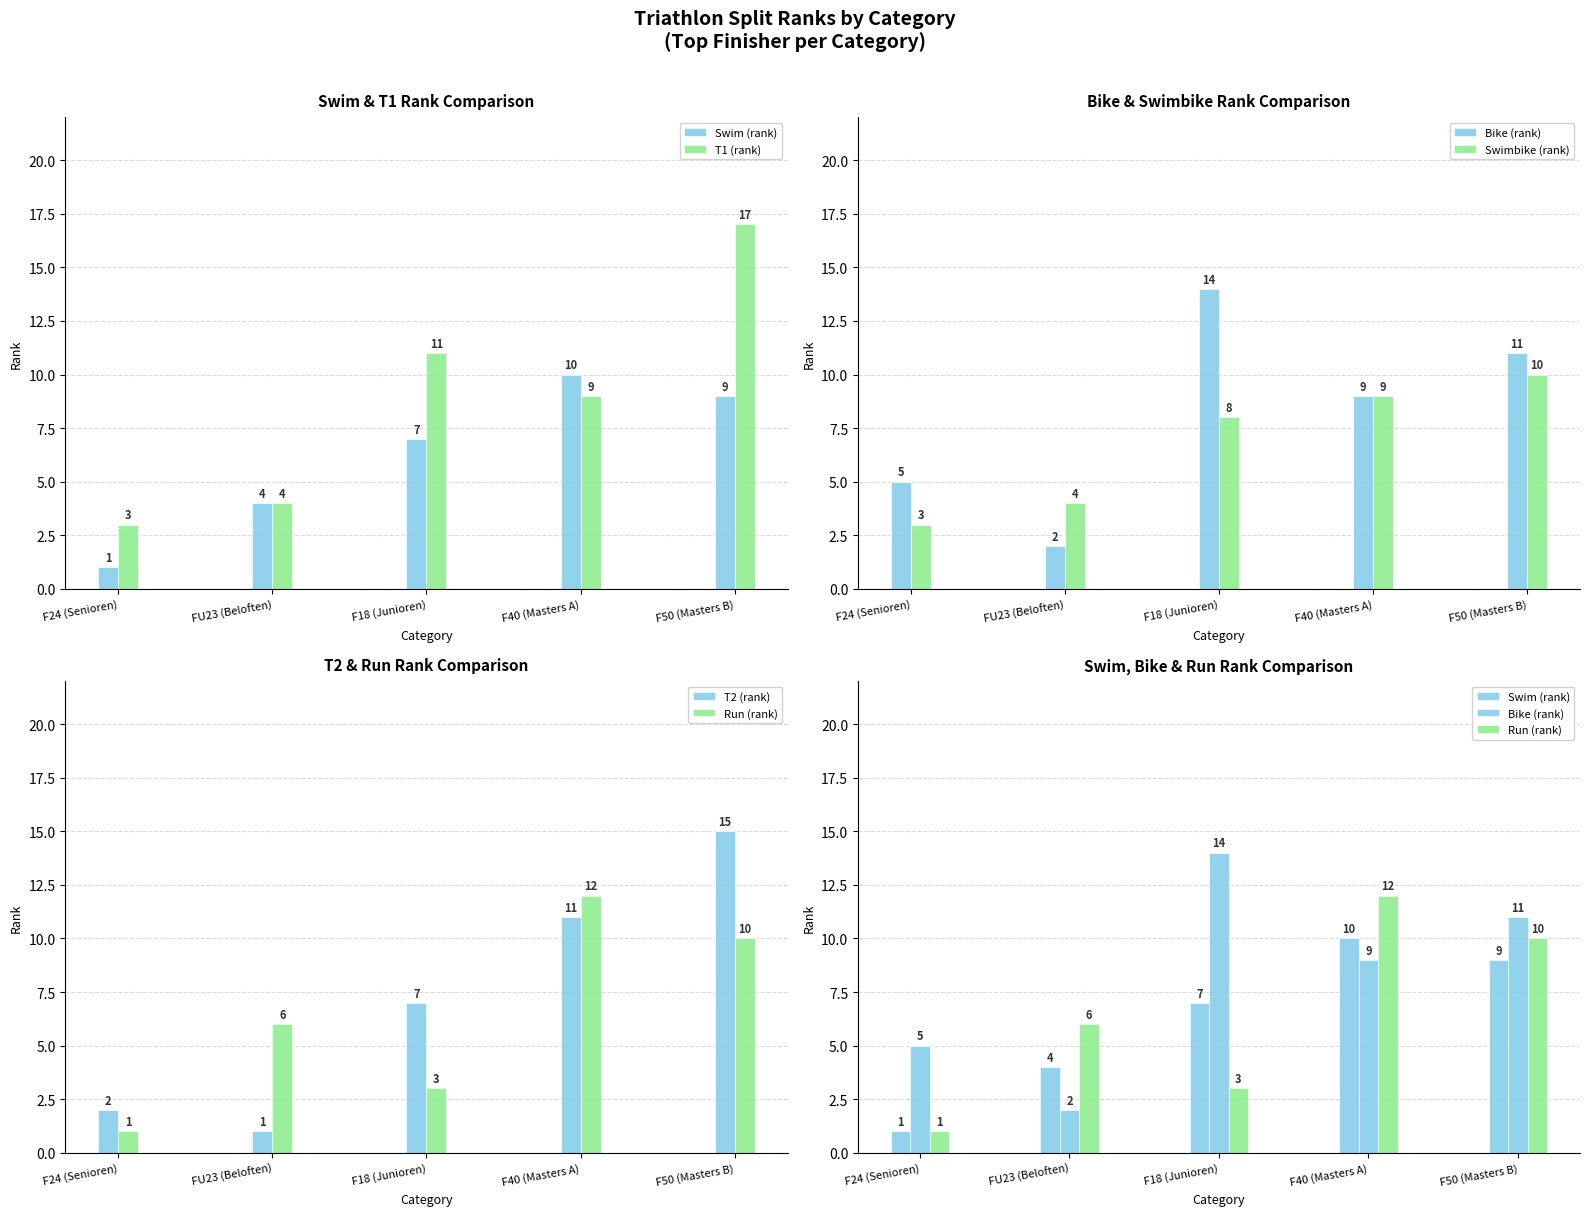

Rank the series at F24 (Senioren) from lowest to highest value.

Swim (rank), Run (rank), T2 (rank), T1 (rank), Swimbike (rank), Bike (rank)